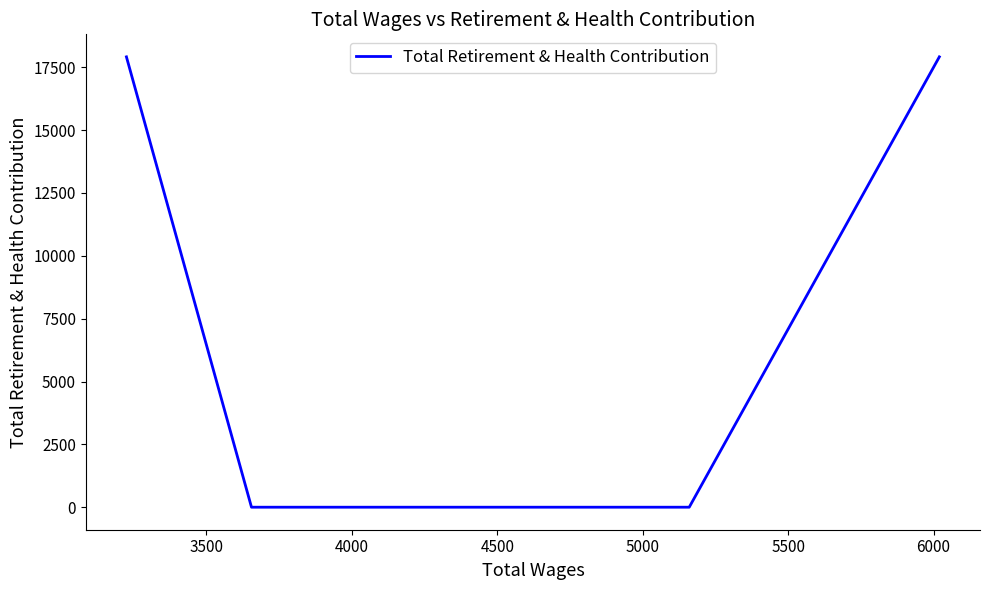

What is the maximum value shown in the chart?

17915